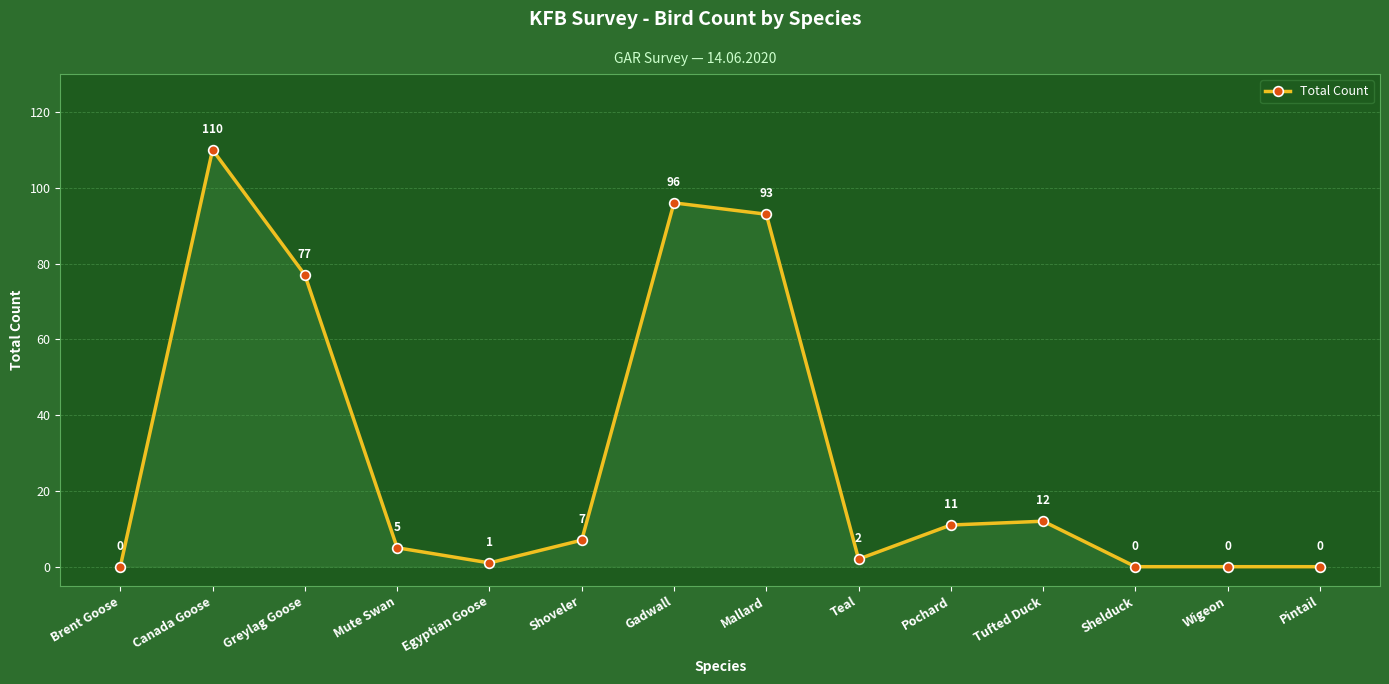

Is it true that the value at Pintail is 0?

True